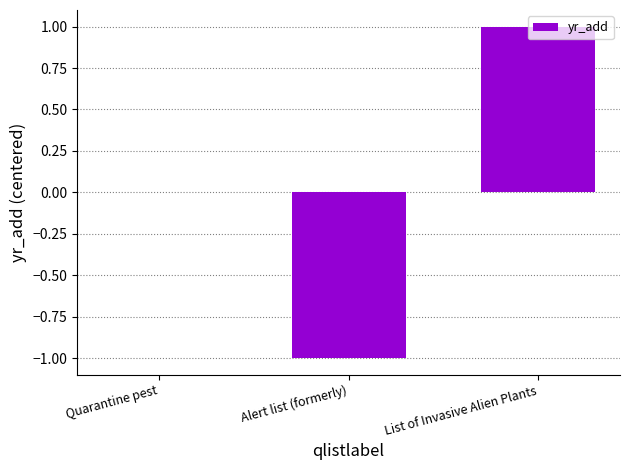

Between Alert list (formerly) and List of Invasive Alien Plants, which is larger?

List of Invasive Alien Plants